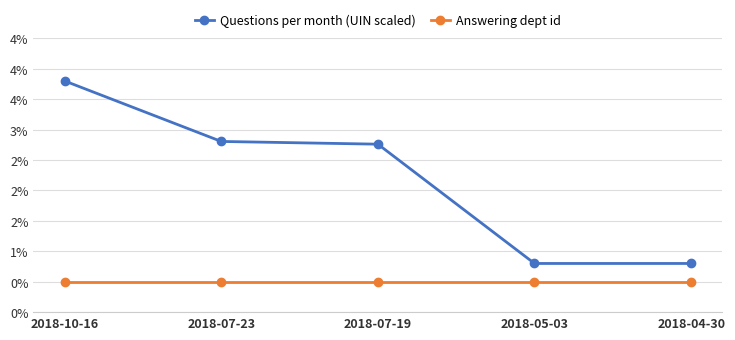

Does the chart display data point markers on the line(s)?

Yes